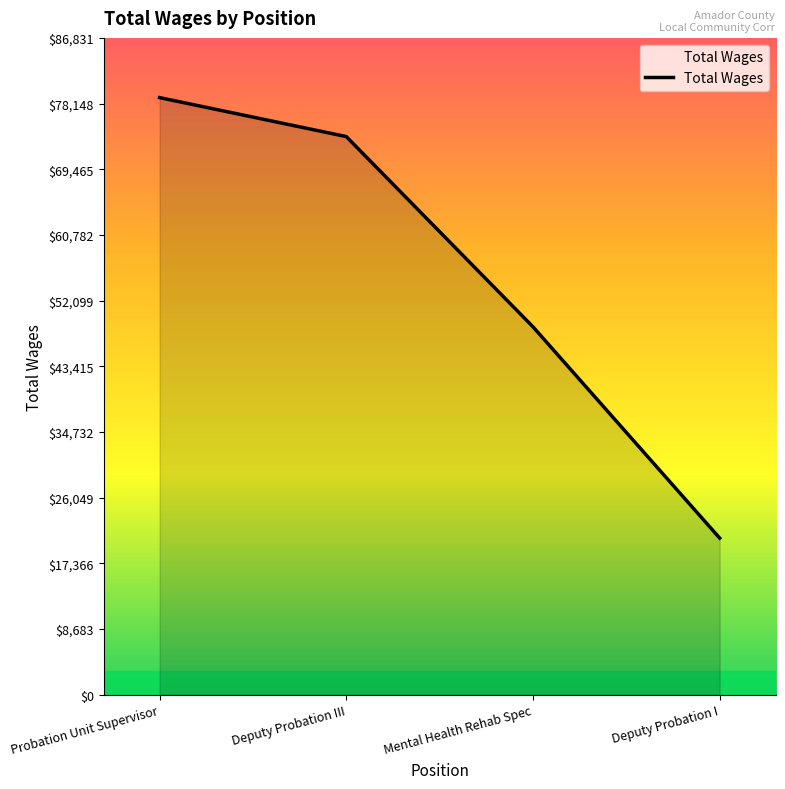

List the labels in order of value, largest first.

Probation Unit Supervisor, Deputy Probation III, Mental Health Rehab Spec, Deputy Probation I